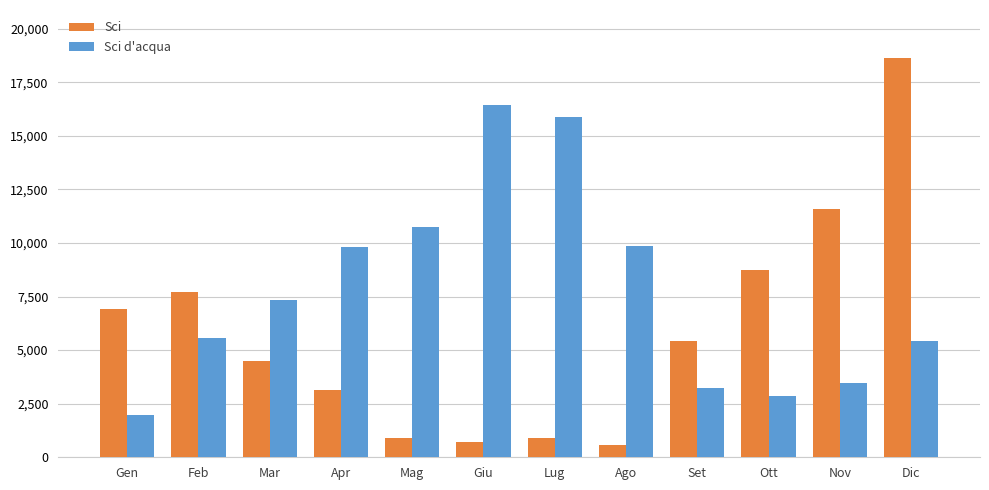

What is the maximum value for Sci d'acqua?

16453